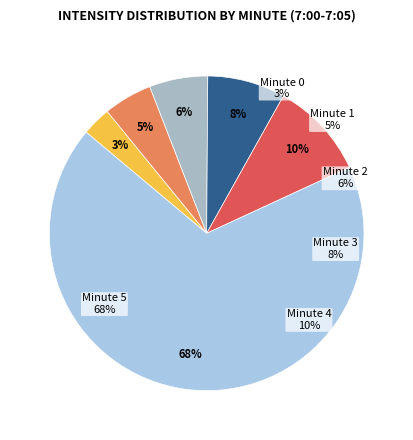

To the nearest percent, what is the combined percentage of Minute 3 and Minute 4?

18%